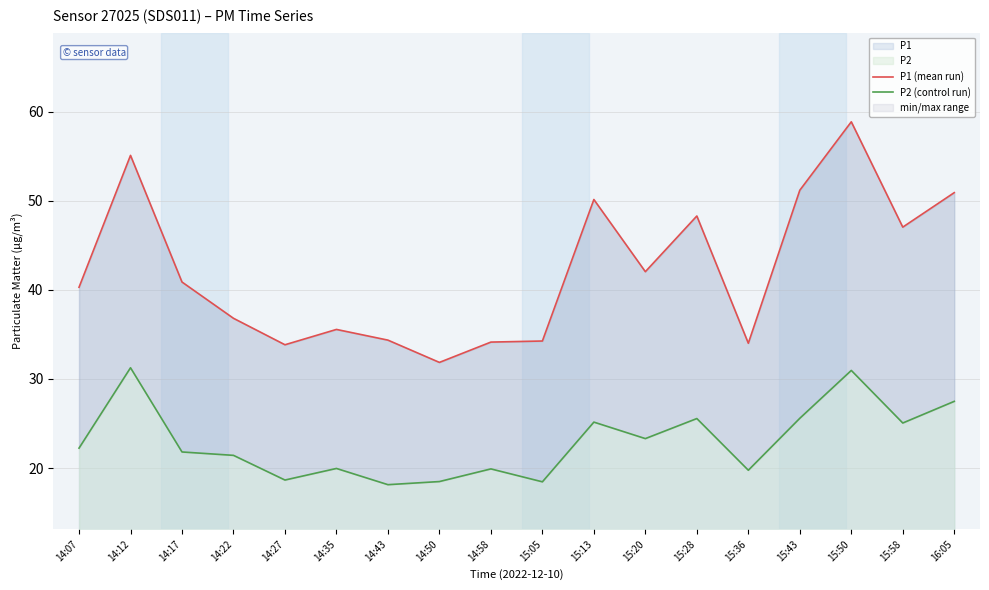

Which category has the lowest value across all series?

14:43